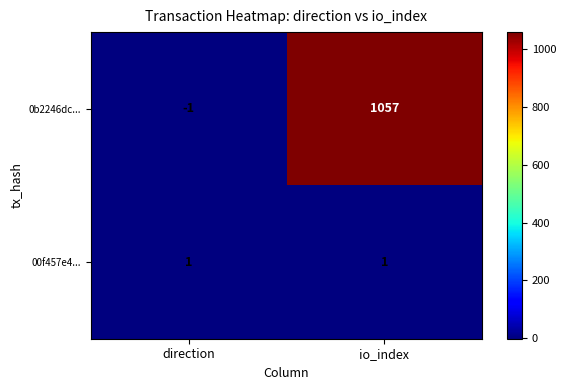

What is the difference between the maximum and minimum values in the 0b2246dc... series?

1058